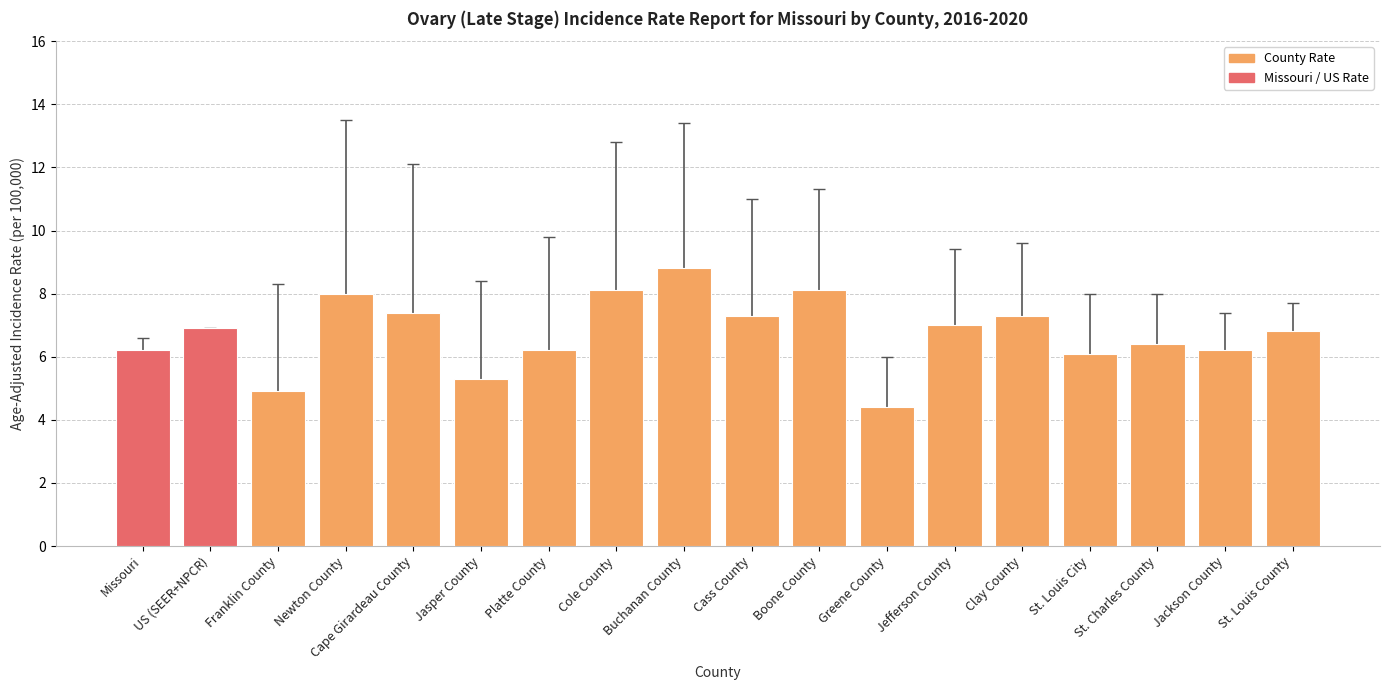

Which category has the highest value across all series?

Buchanan County